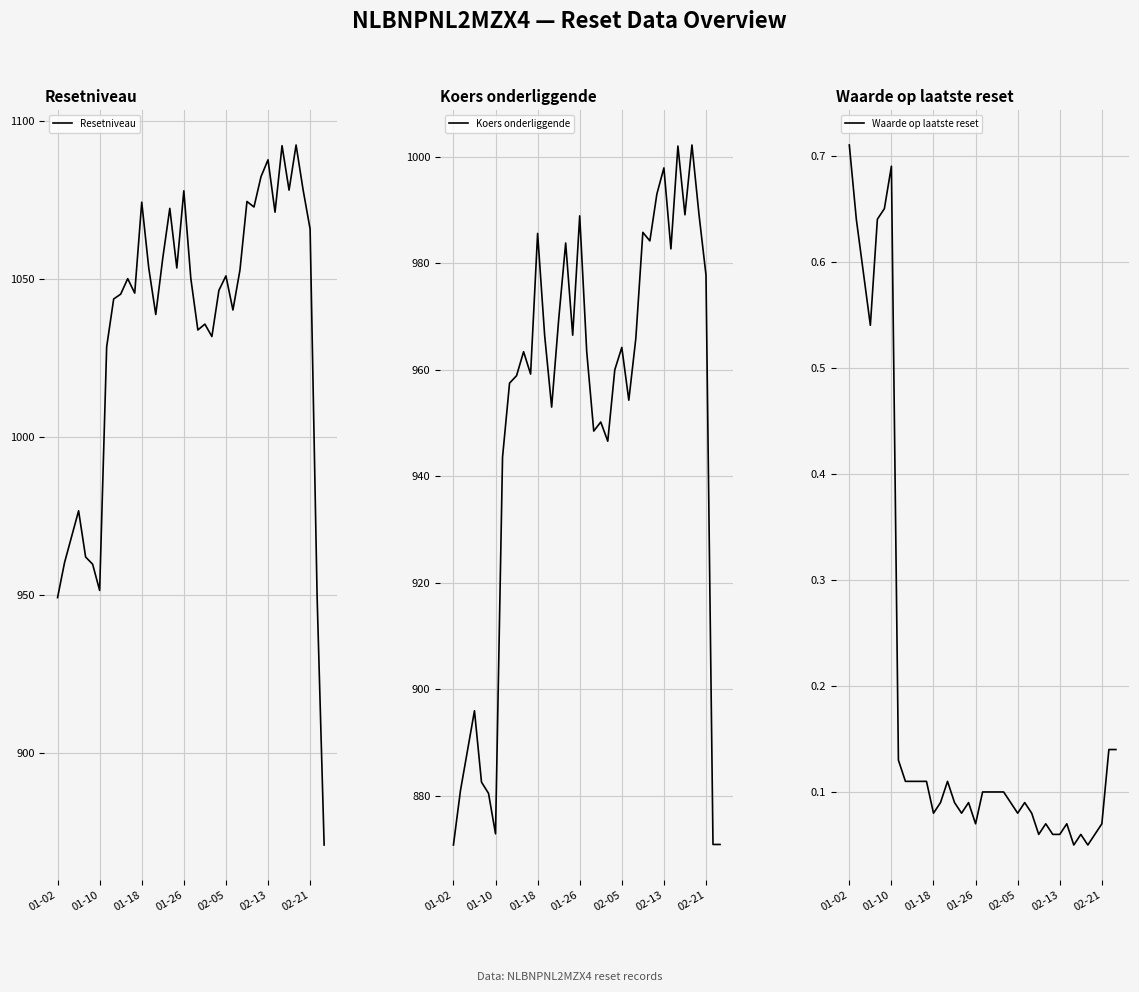

True or false: Waarde op laatste reset and Resetniveau intersect in this chart.

False